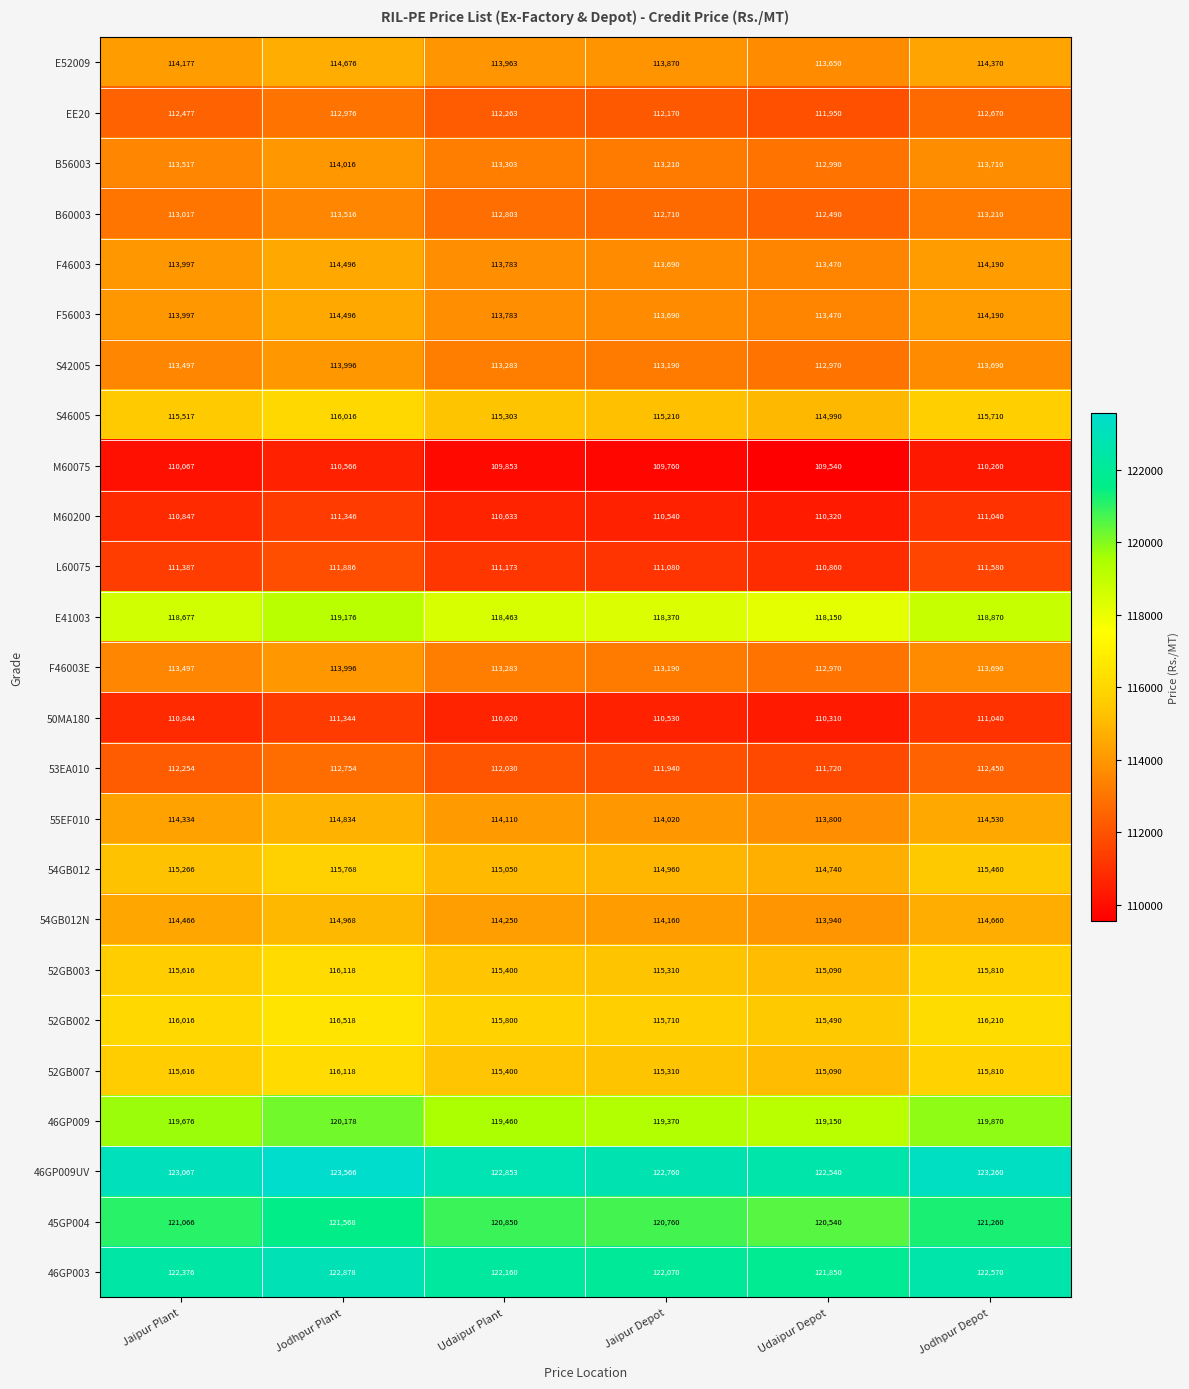

Where is 46GP003 nearest to the value 122364?

Jaipur Plant